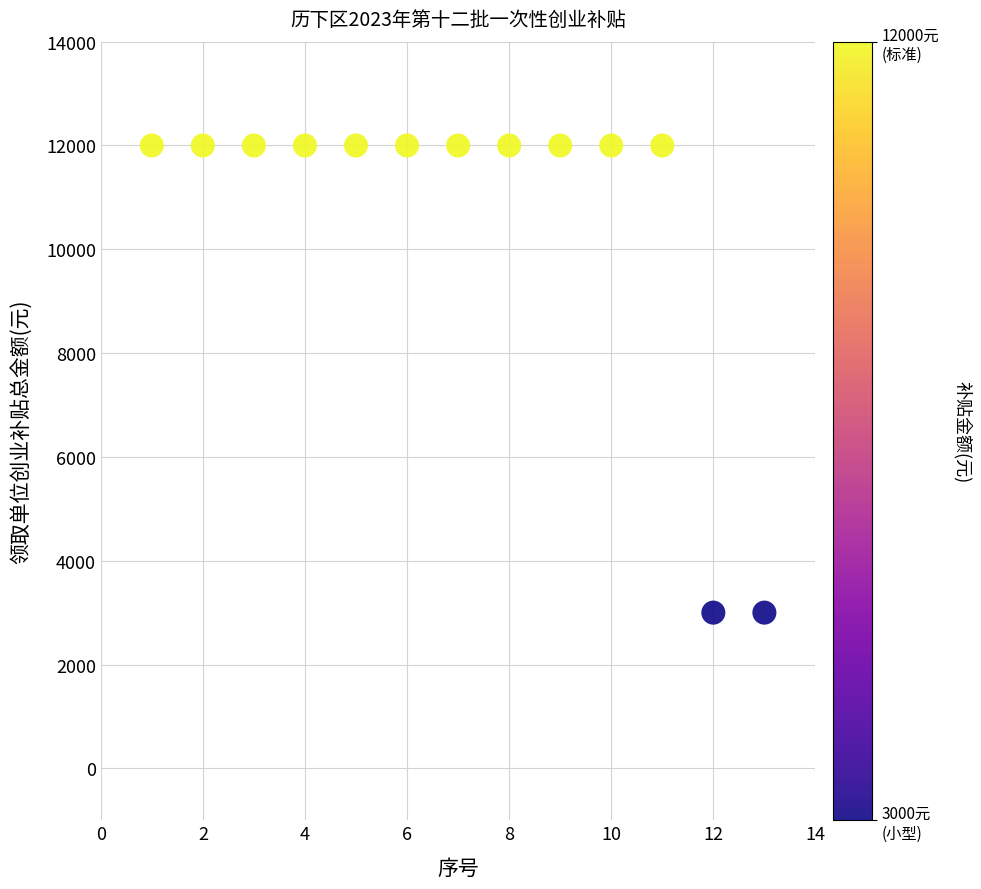

What is the range of Y values (max minus min)?

9000